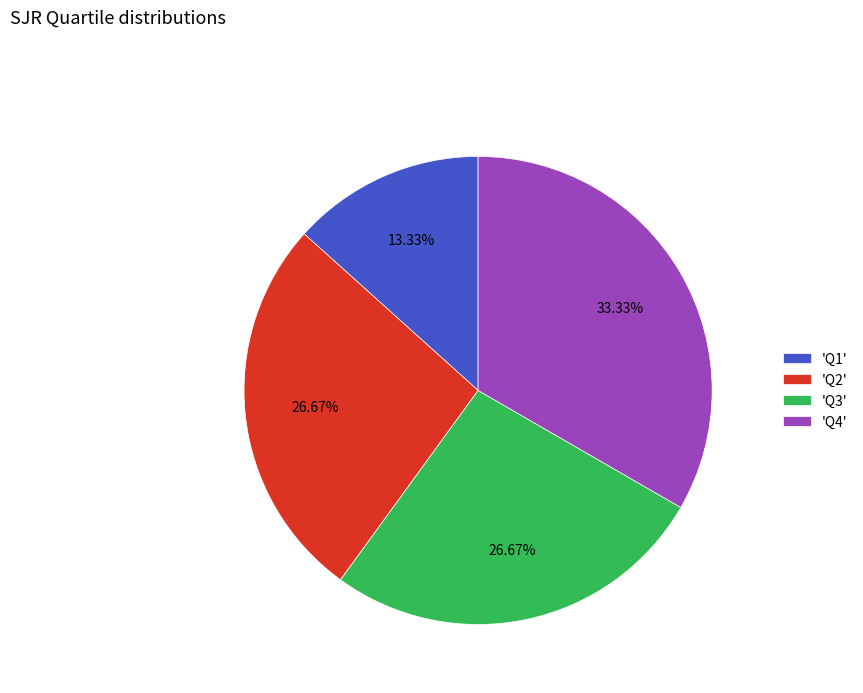

Do 'Q4' and 'Q2' together represent more than half of the pie?

Yes